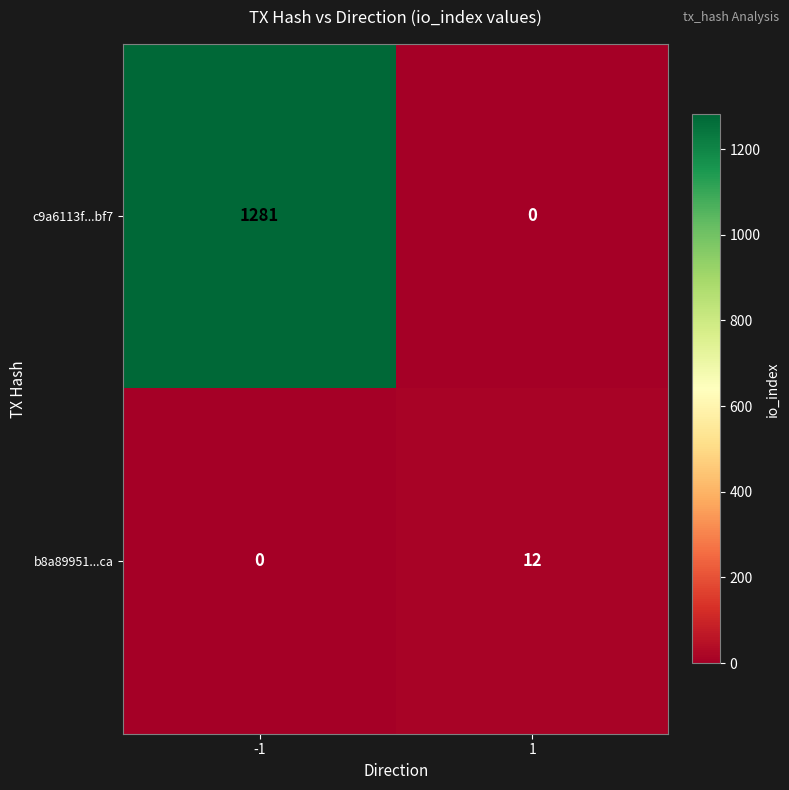

What is the maximum value for b8a89951...ca?

12